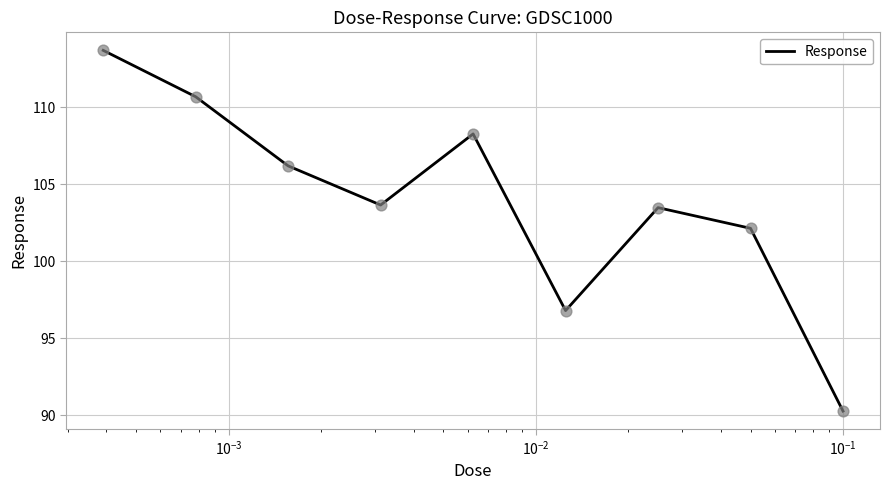

What is the smallest value displayed?

90.3